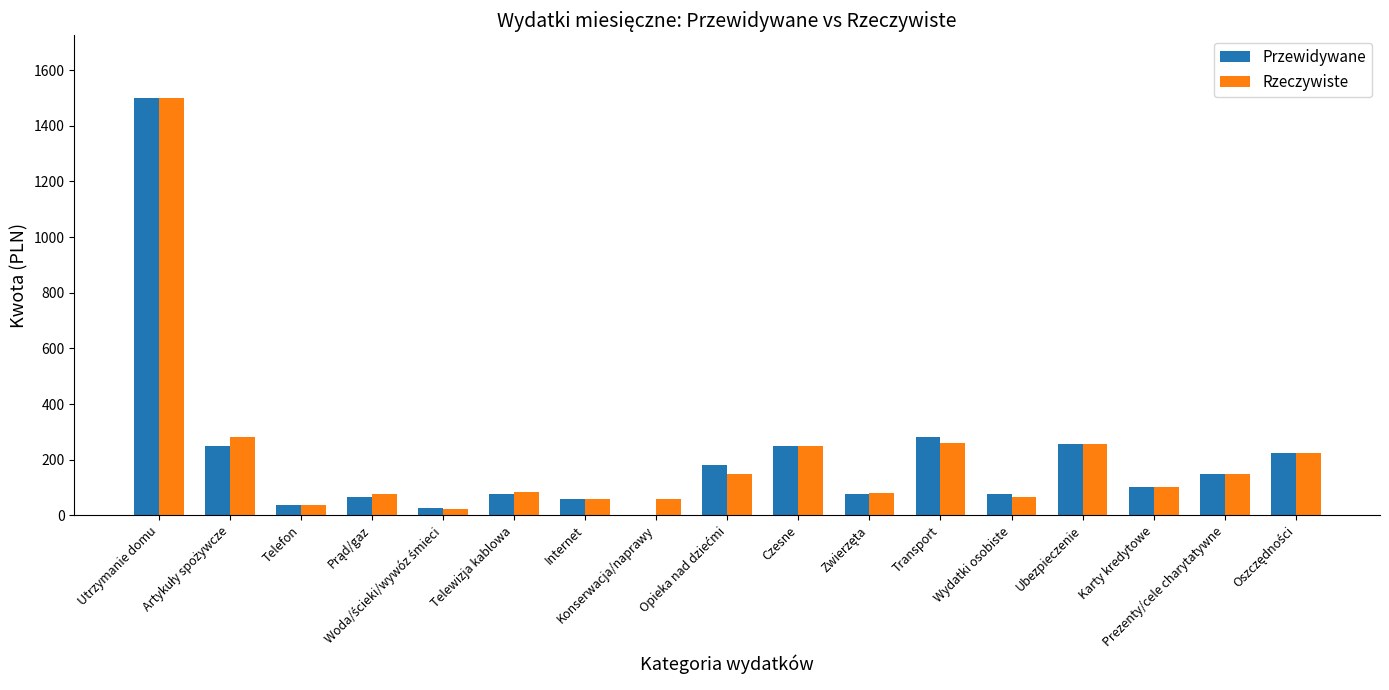

Which category has the highest value across all series?

Utrzymanie domu